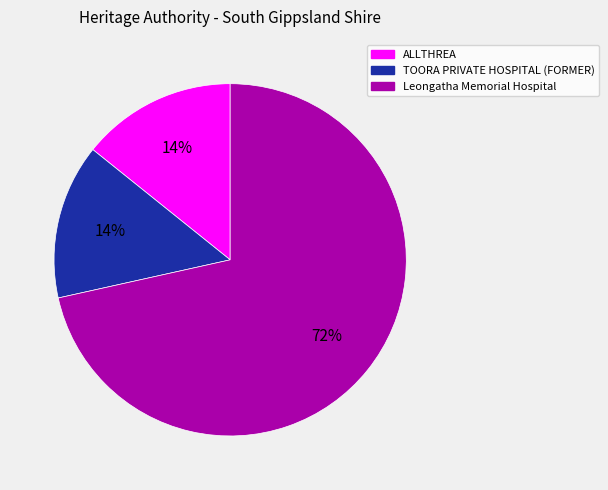

Combined, do Leongatha Memorial Hospital and ALLTHREA account for over 50%?

Yes